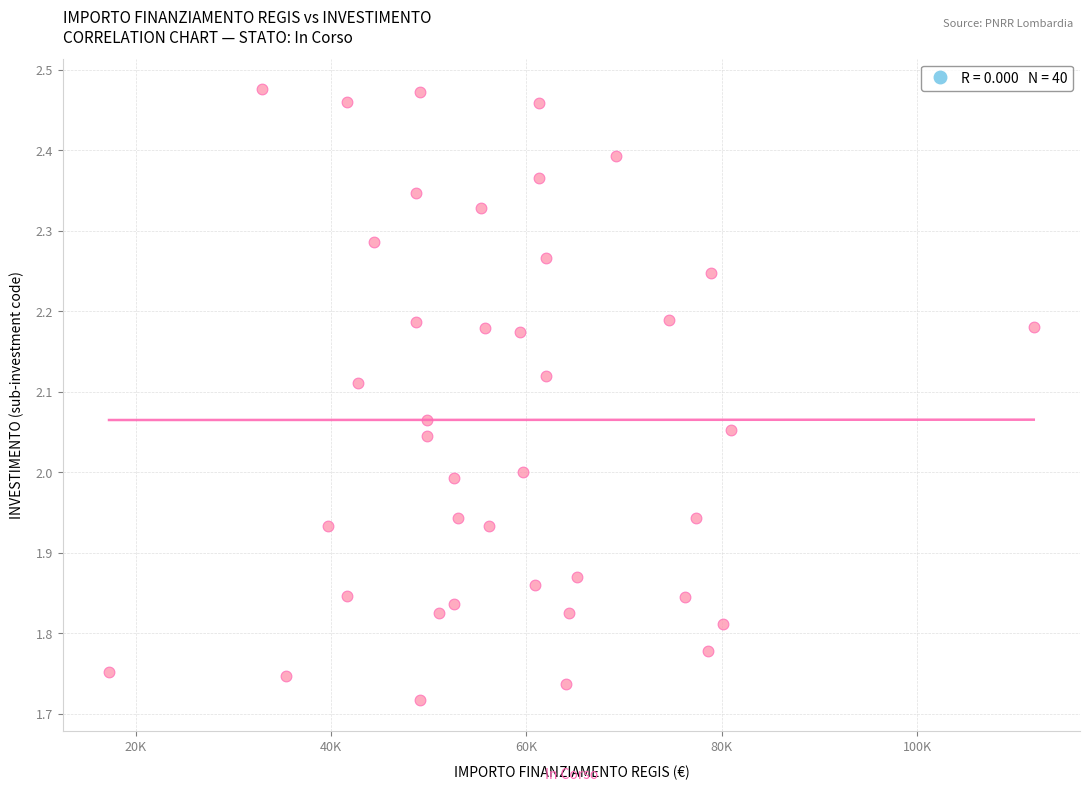

What is the range of X values (max minus min)?

94665.7